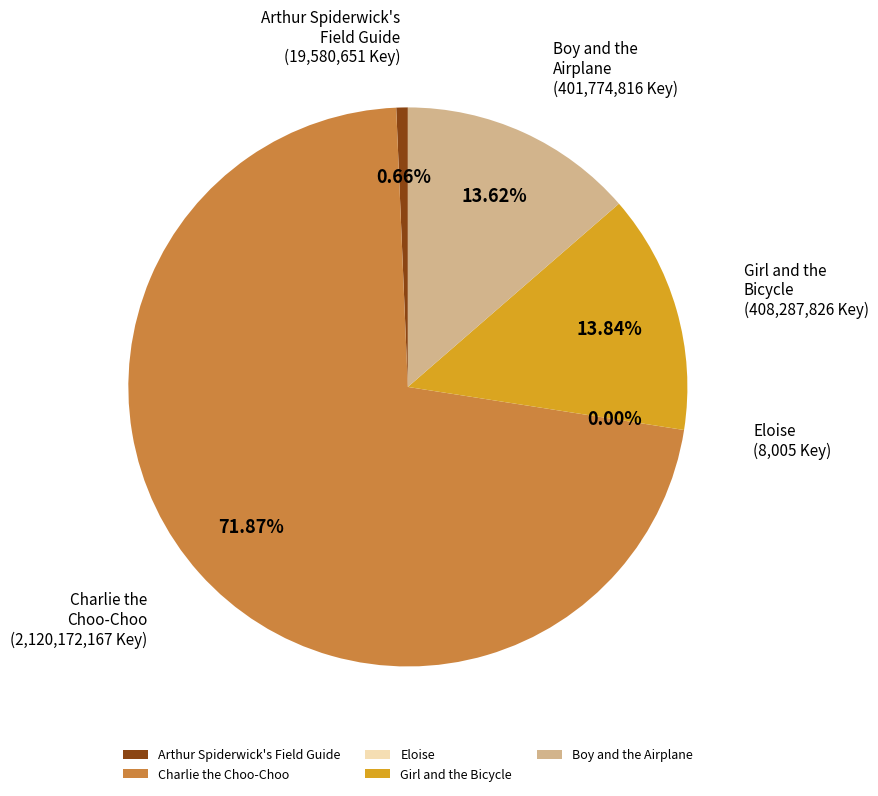

Does Boy and the Airplane account for over 50% of the chart?

No